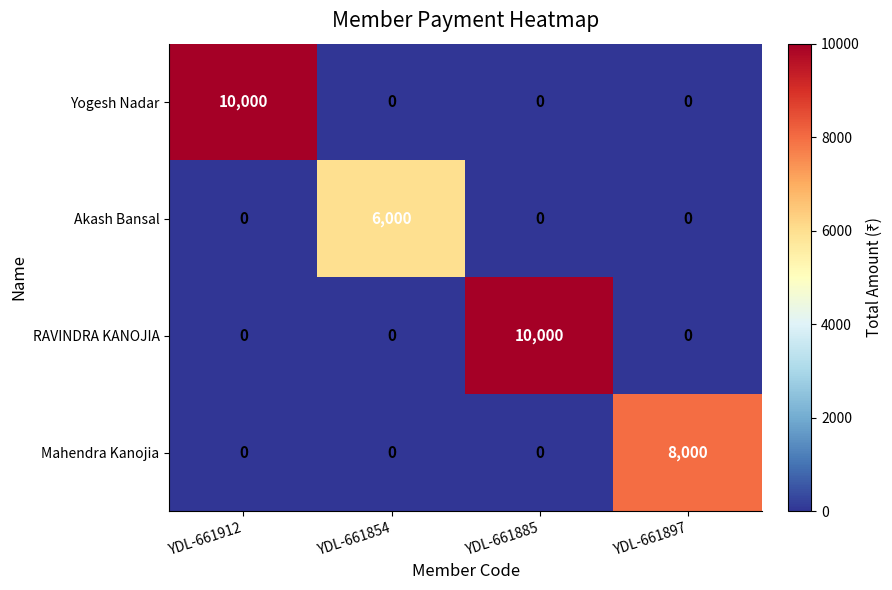

What is the sum of all RAVINDRA KANOJIA values?

10000